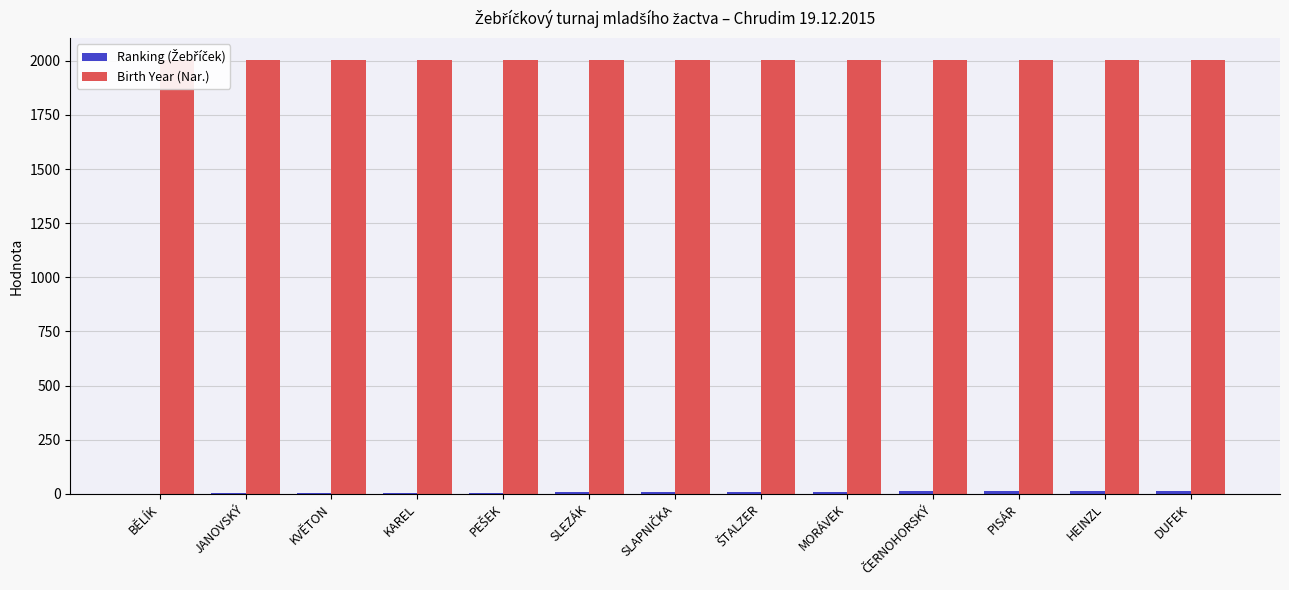

Between HEINZL and PEŠEK, which is larger?

HEINZL